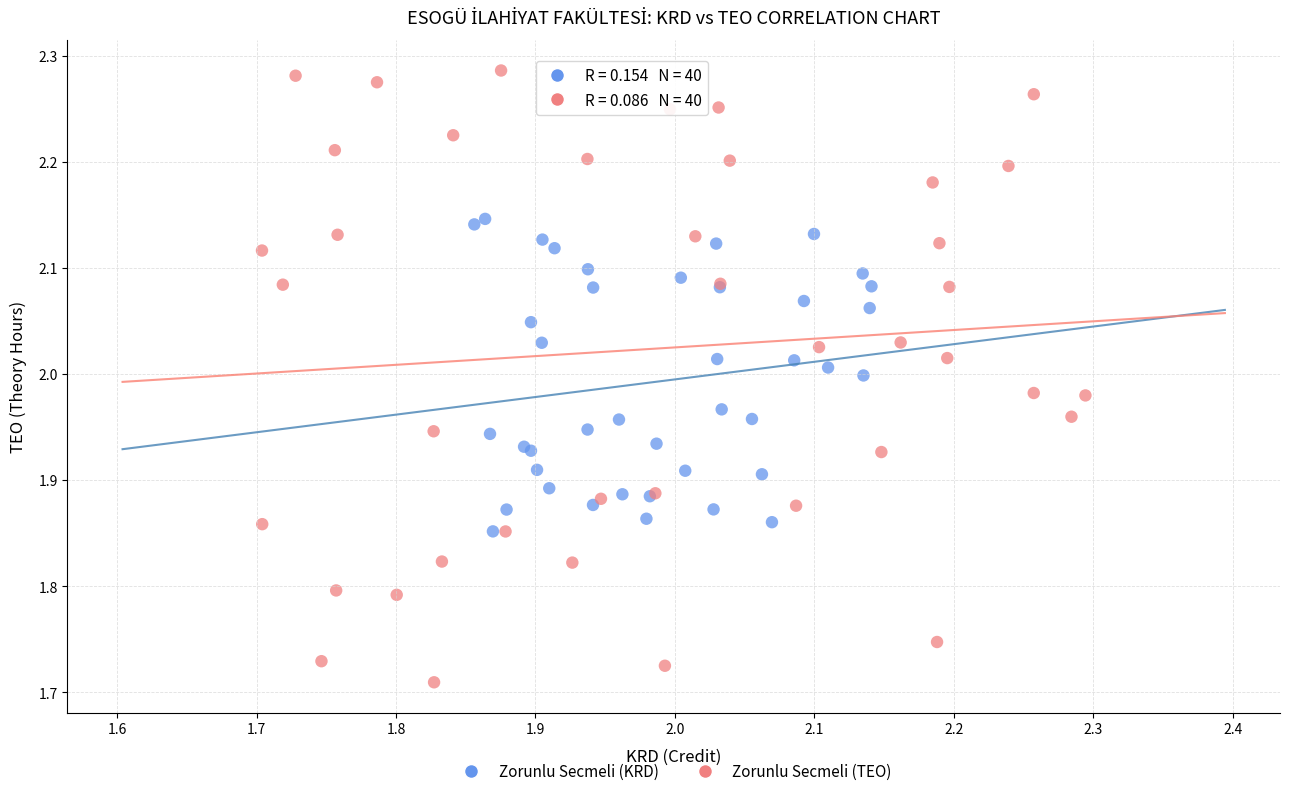

Which series contains the lowest Y value?

Zorunlu Secmeli (TEO)